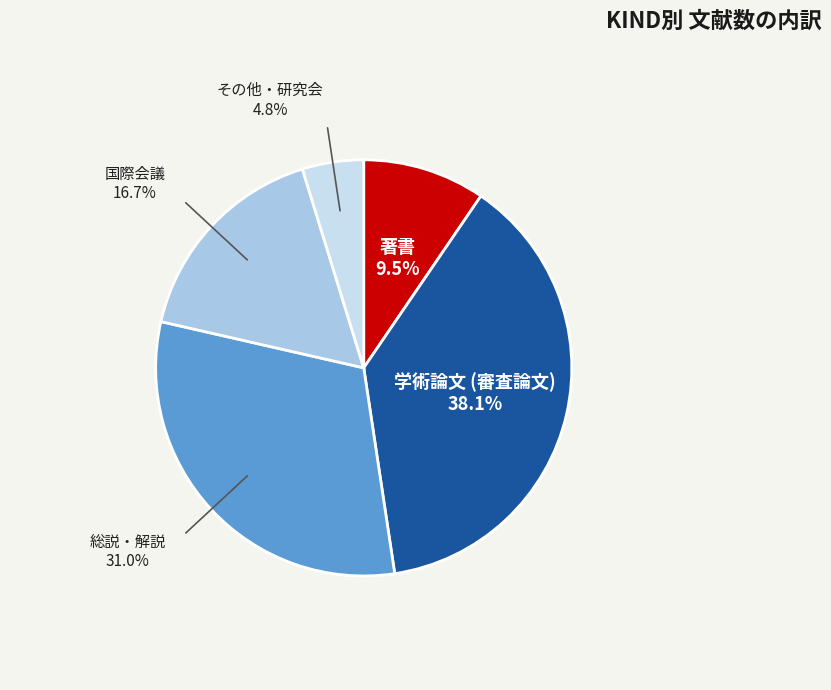

Does any single category account for the majority?

No